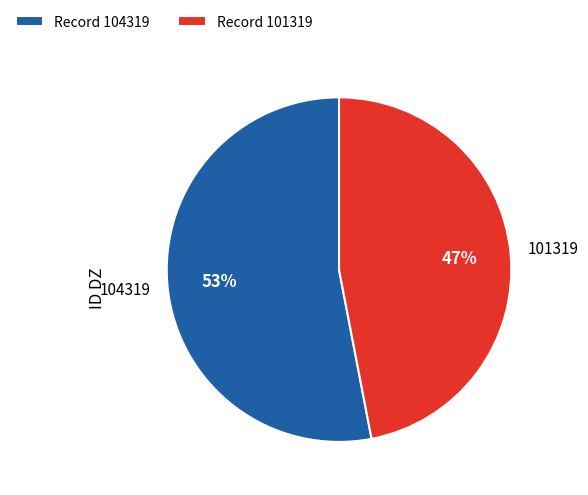

To the nearest percent, what is the difference between the Record 104319 and Record 101319 slice percentages?

6%